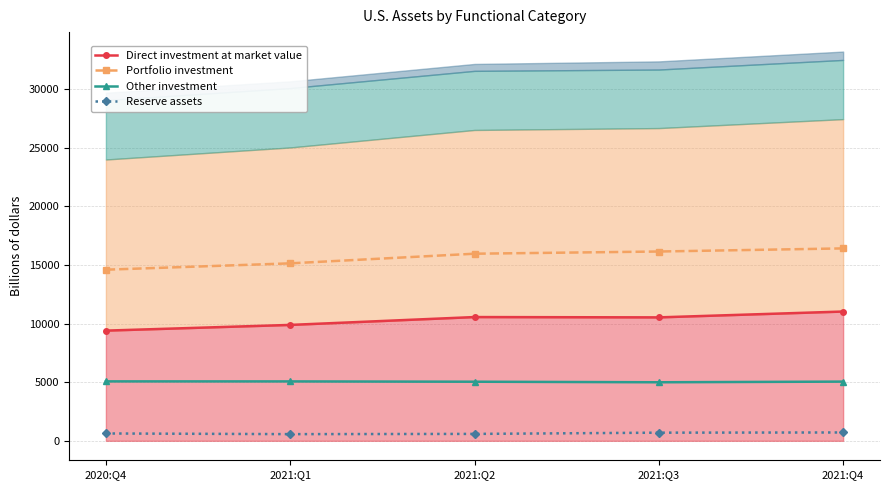

List the labels in order of Reserve assets value, smallest first.

2021:Q1, 2021:Q2, 2020:Q4, 2021:Q3, 2021:Q4